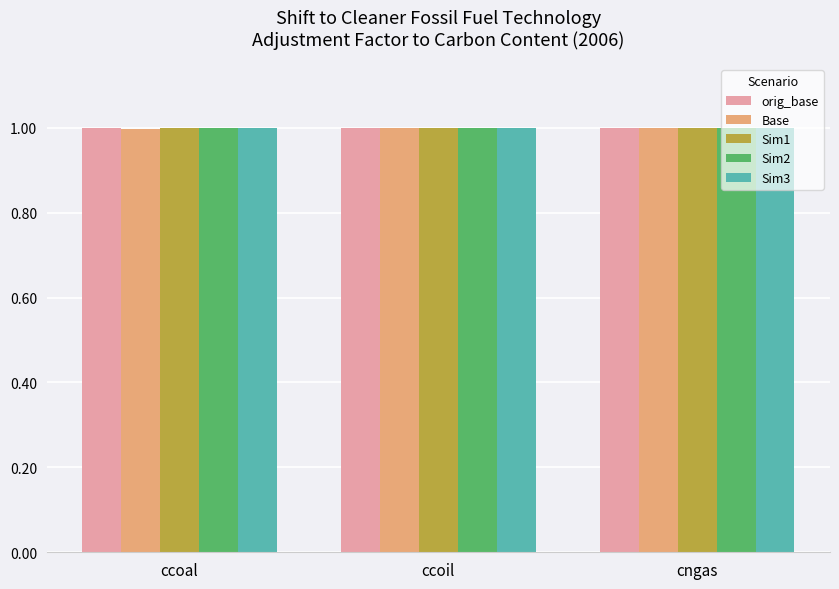

What is the minimum value for Sim1?

1.0